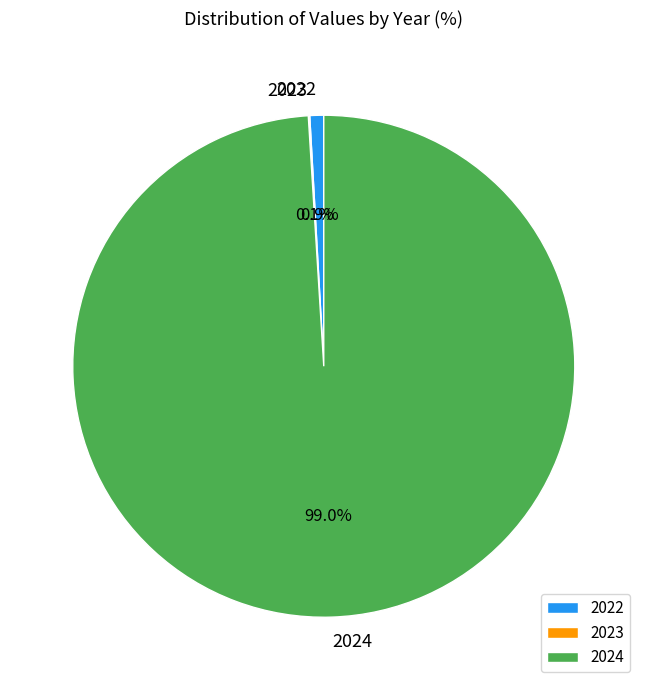

Which slice is the largest?

2024